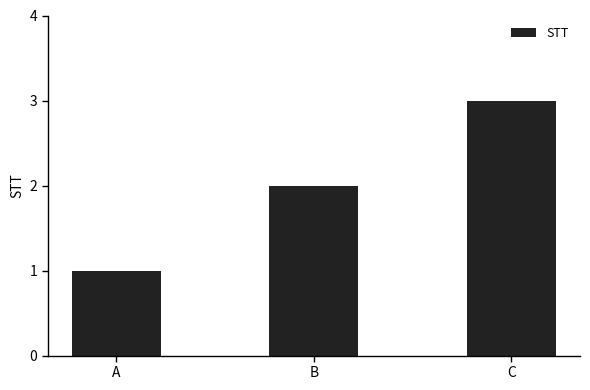

Which has a higher value, B or C?

C